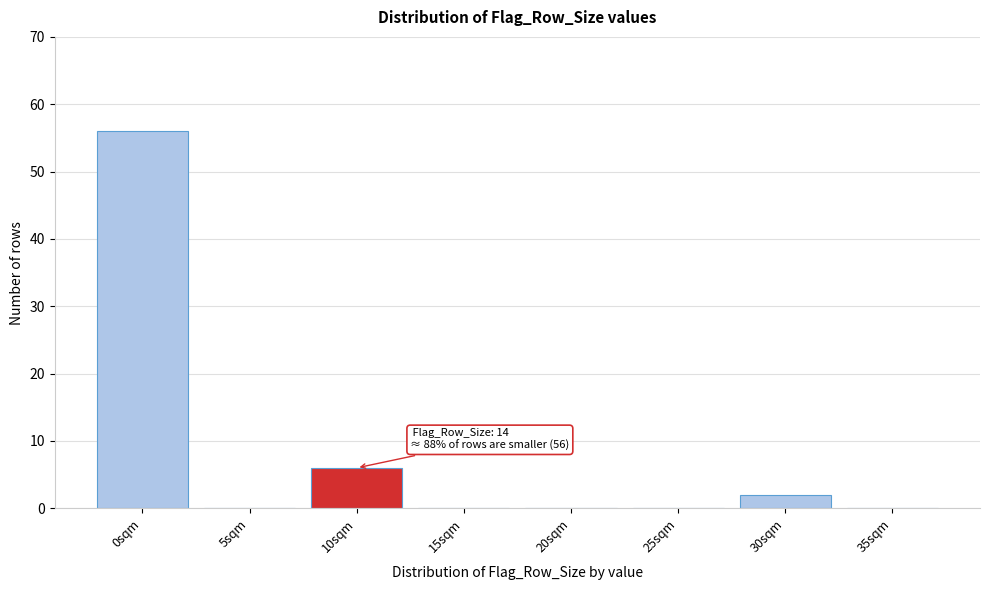

Reading left to right, extract all data points from this chart.

0sqm=56	5sqm=0	10sqm=6	15sqm=0	20sqm=0	25sqm=0	30sqm=2	35sqm=0